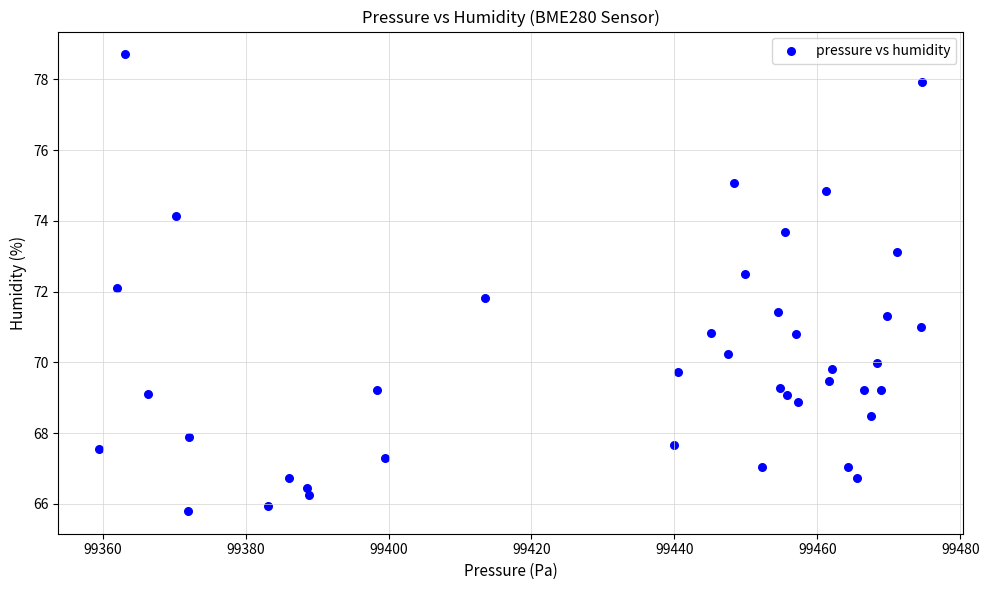

What is the range of Y values (max minus min)?

12.9